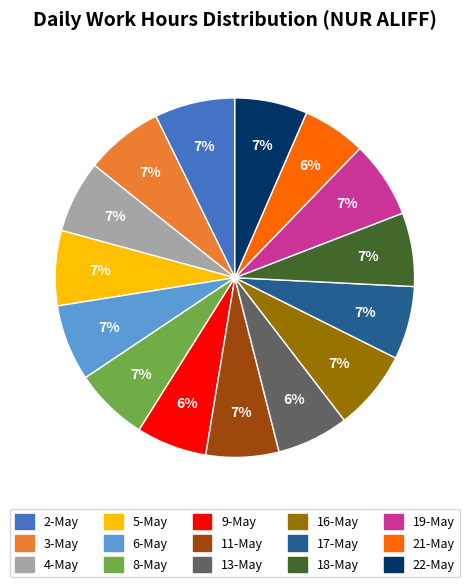

Count the number of slices in the pie.

15